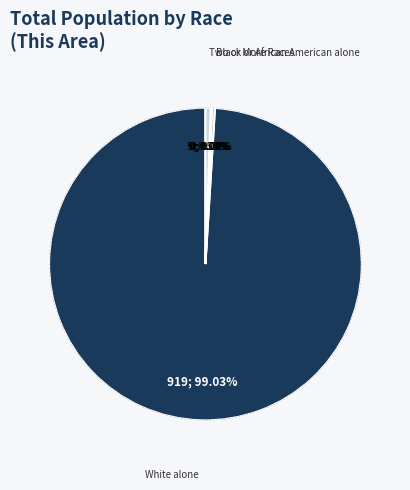

Which slice is the largest?

White alone